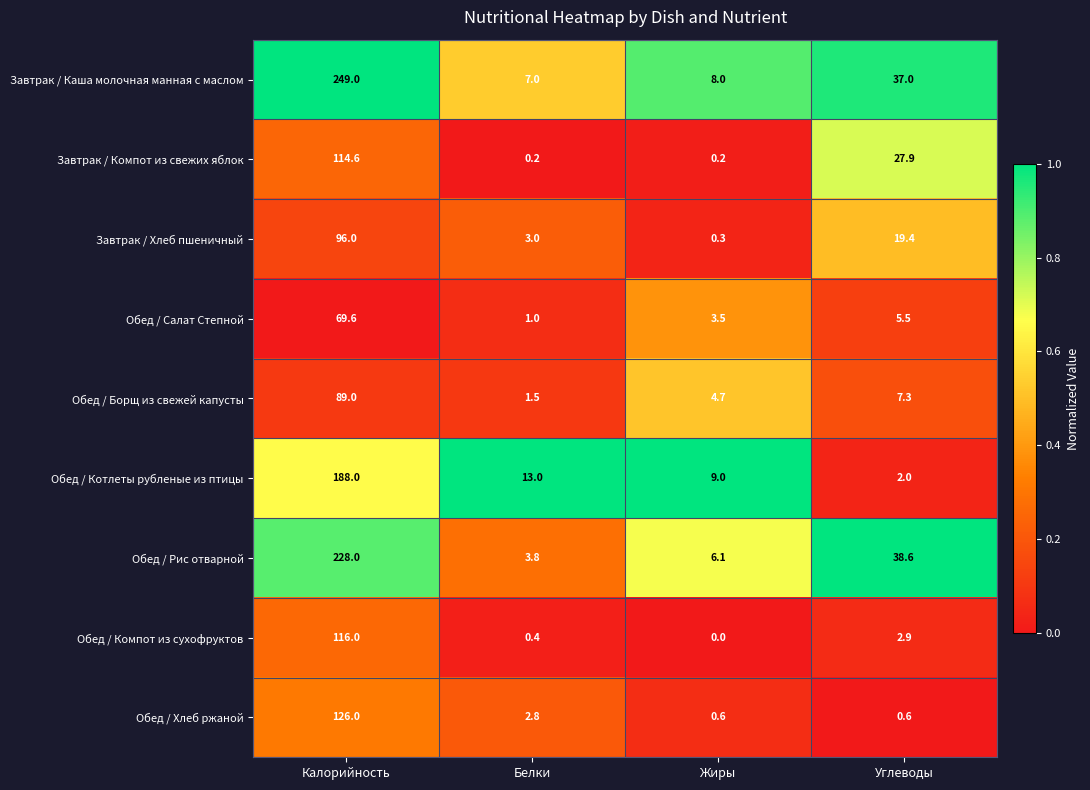

At which label does Обед / Салат Степной reach its peak?

Калорийность